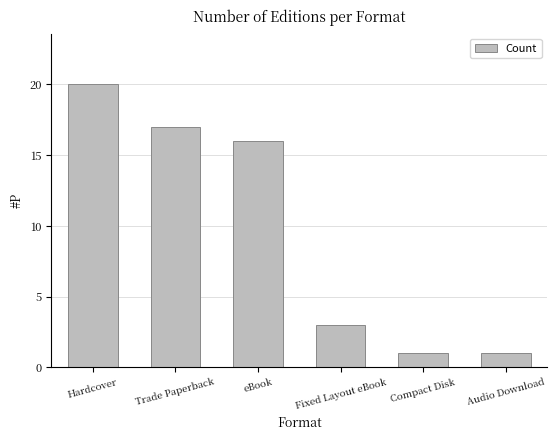

Does the chart contain any negative values?

No